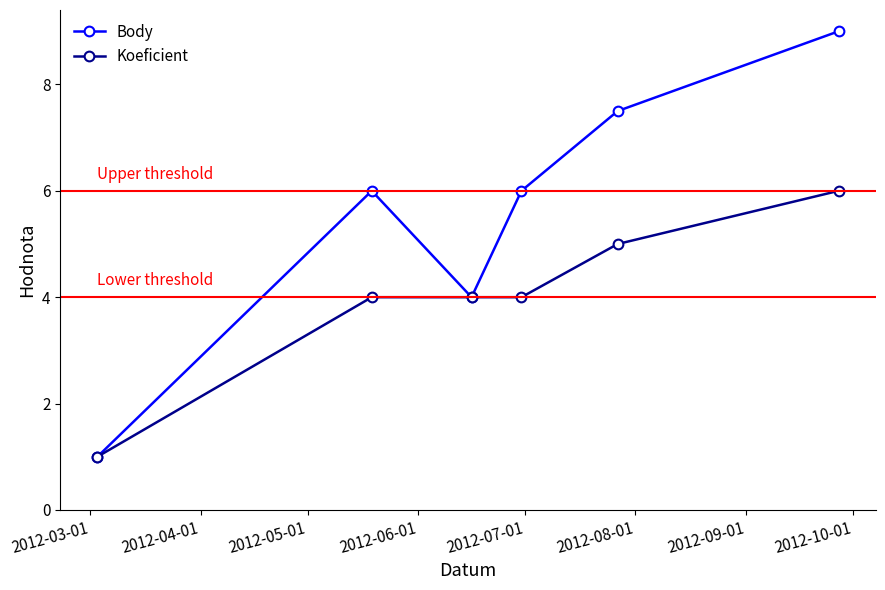

What is the value of the Koeficient point at the 4th from the left?

4.0